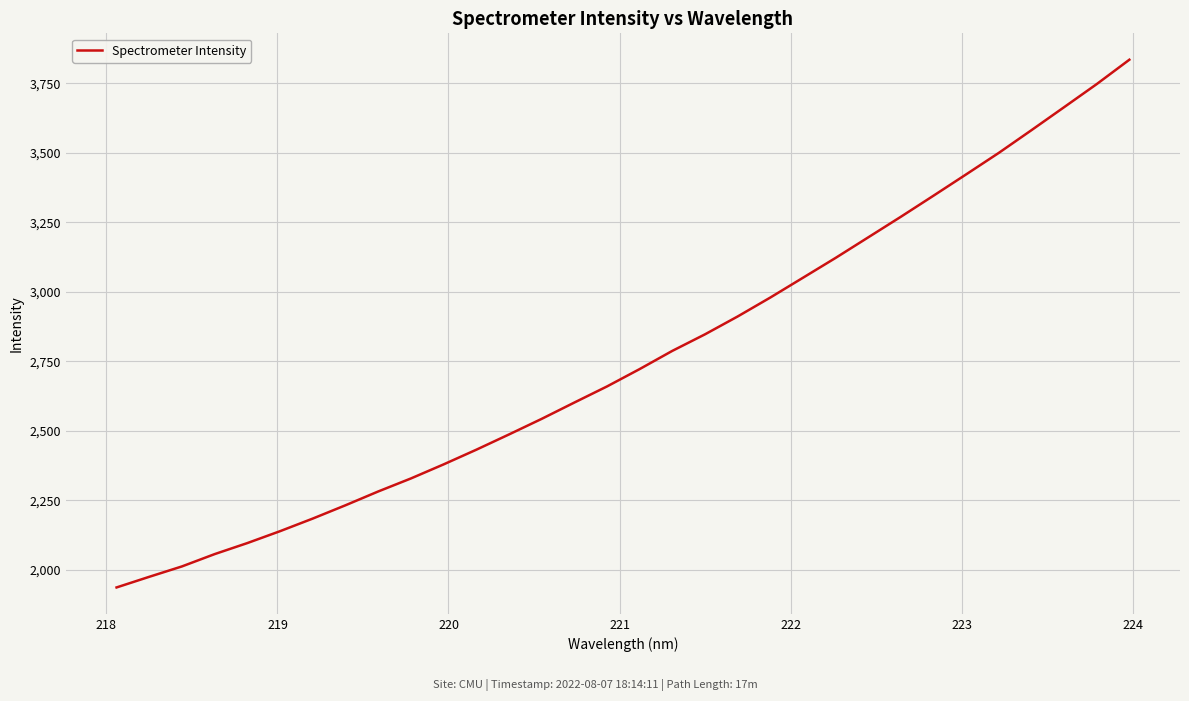

What is the minimum value shown in the chart?

1936.1